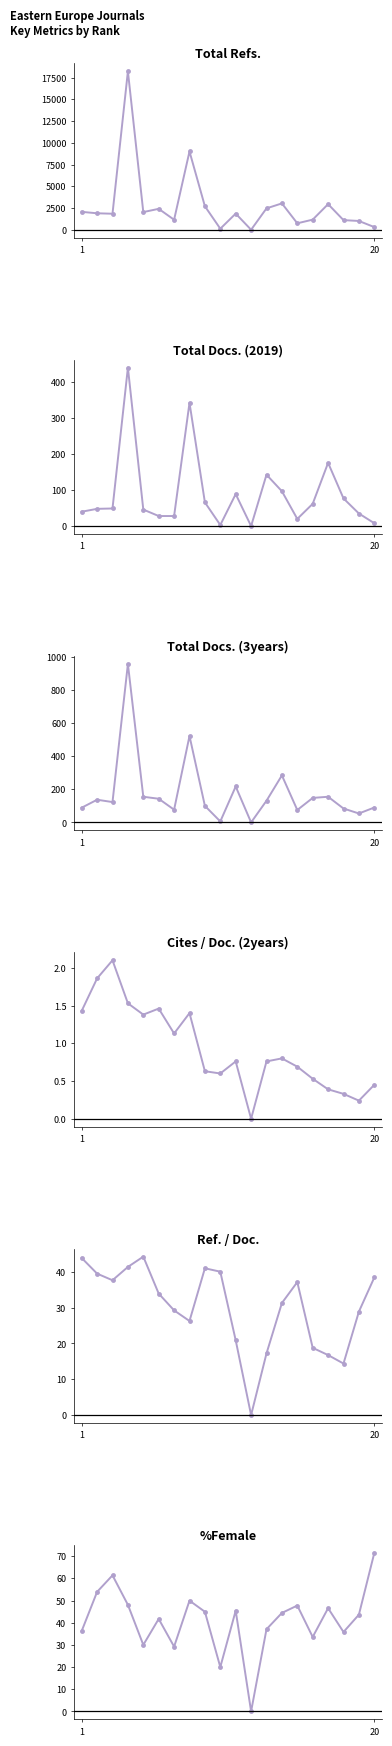

The %Female series shows 97.8 at 2. True or false?

False